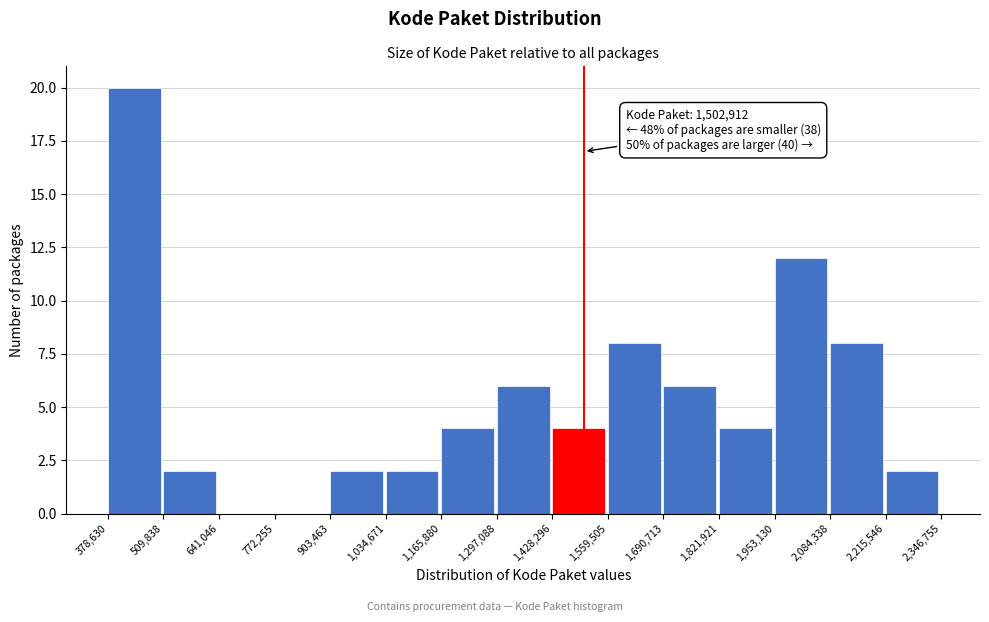

Over which range of the x-axis is the bar tallest?

378,630 to 509,838